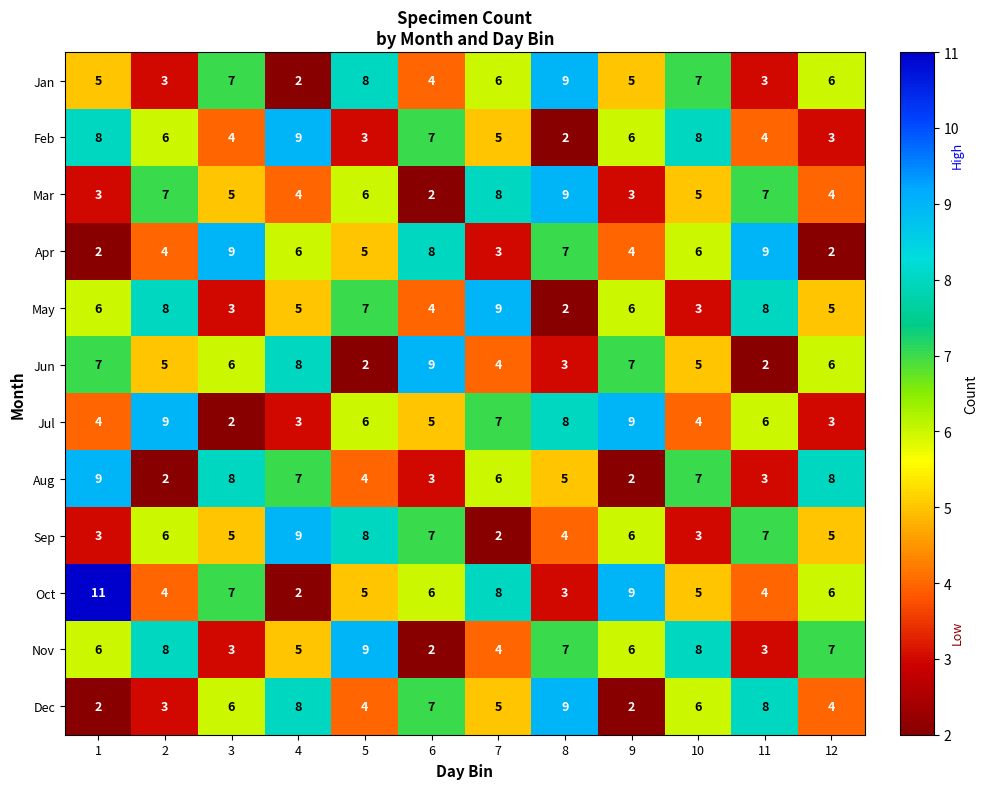

What is the difference between the second highest and minimum values in the Jun series?

6